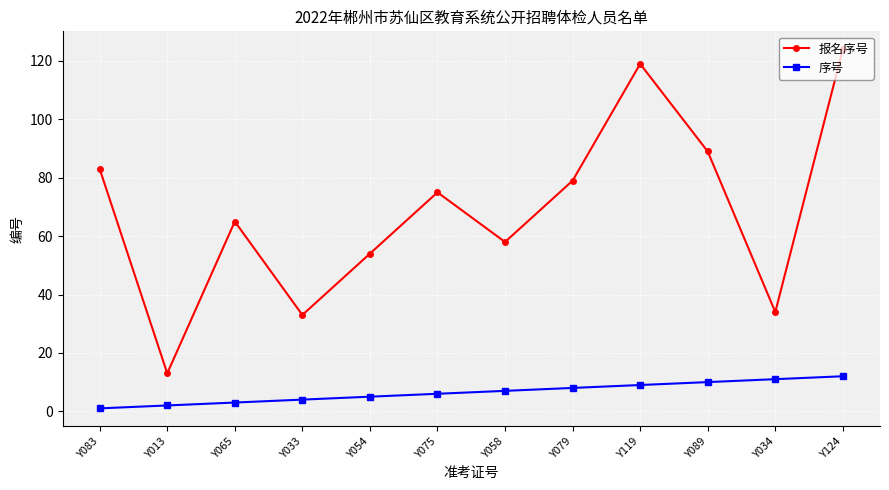

What is the maximum value for 报名序号?

124